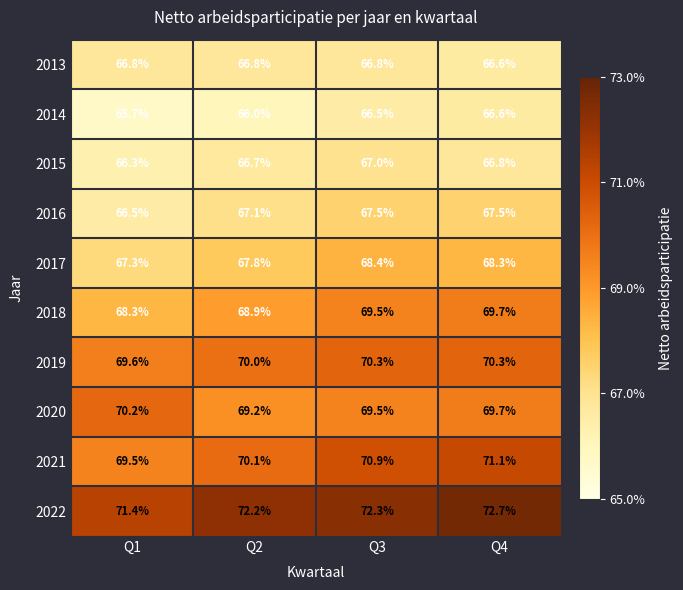

What is the maximum value shown in the chart?

72.7